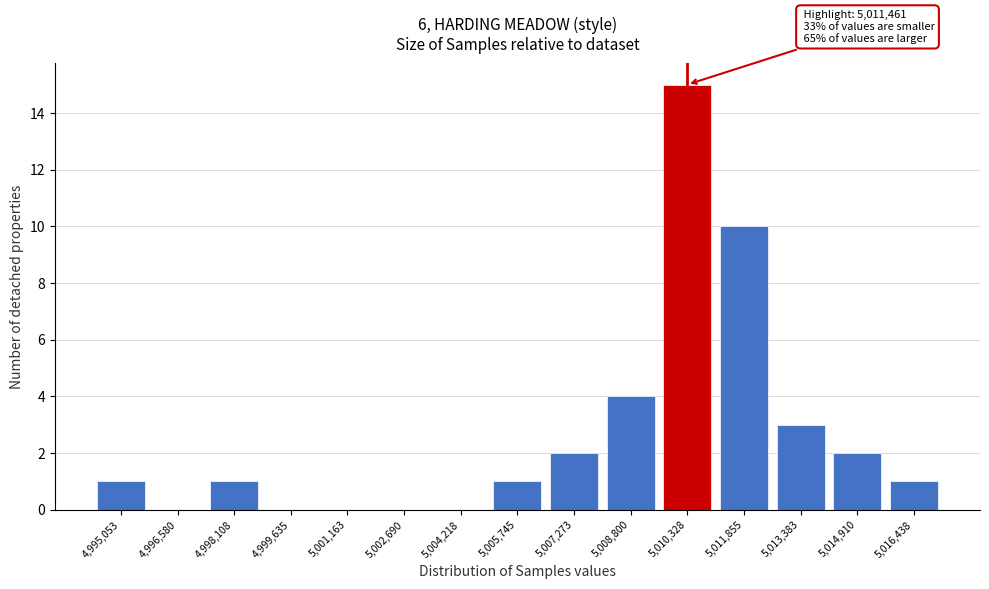

Reading left to right, what are all the values shown in this chart?

4,995,053=1	4,996,580=0	4,998,108=1	4,999,635=0	5,001,163=0	5,002,690=0	5,004,218=0	5,005,745=1	5,007,273=2	5,008,800=4	5,010,328=15	5,011,855=10	5,013,383=3	5,014,910=2	5,016,438=1